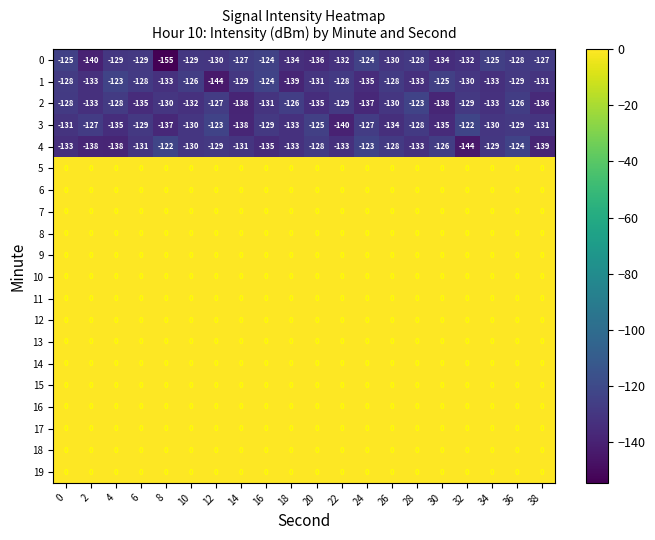

What is the difference between the highest and lowest values at 36?

129